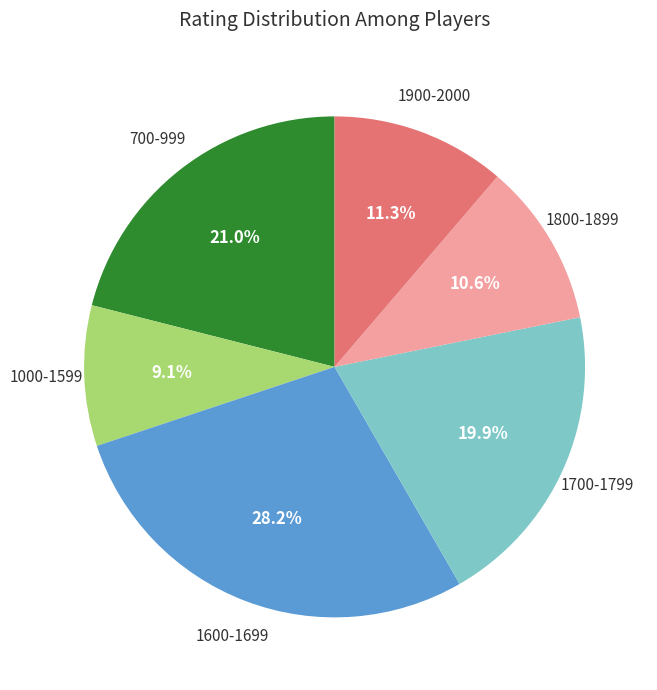

Does any single category account for the majority?

No